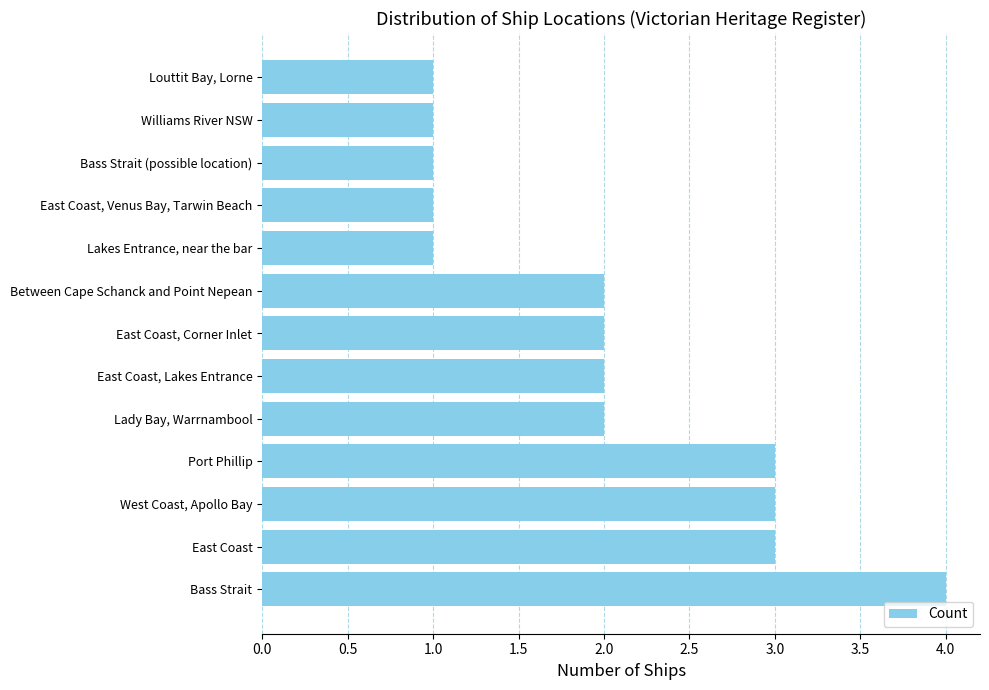

True or false: the data shows 1 at Lady Bay, Warrnambool.

False